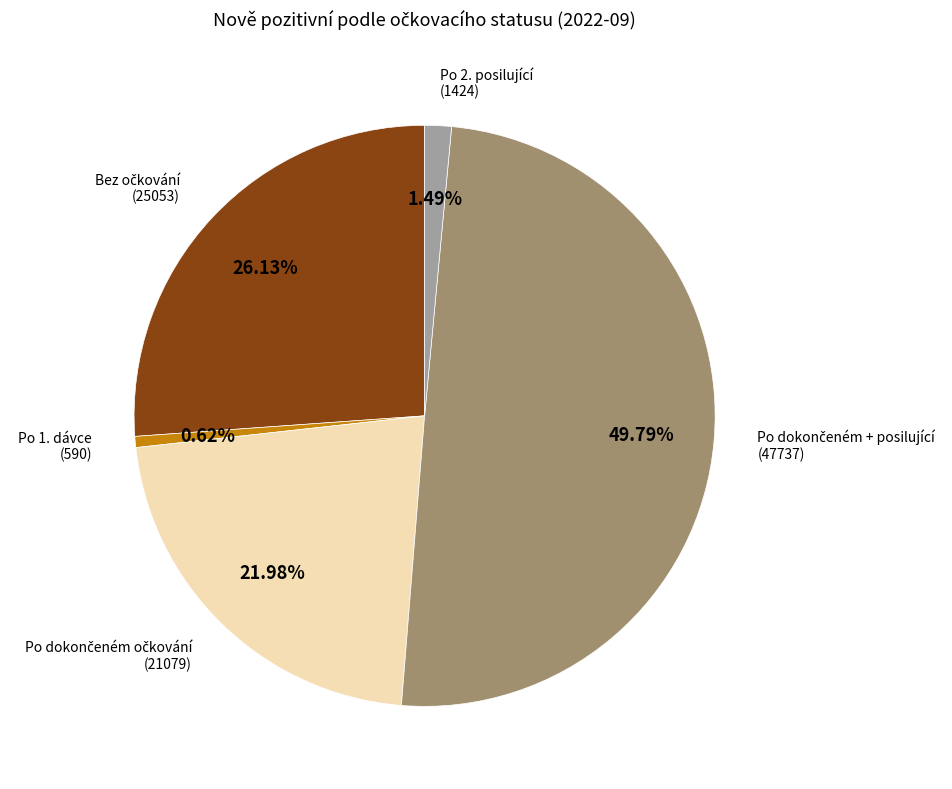

Count the number of slices in the pie.

5